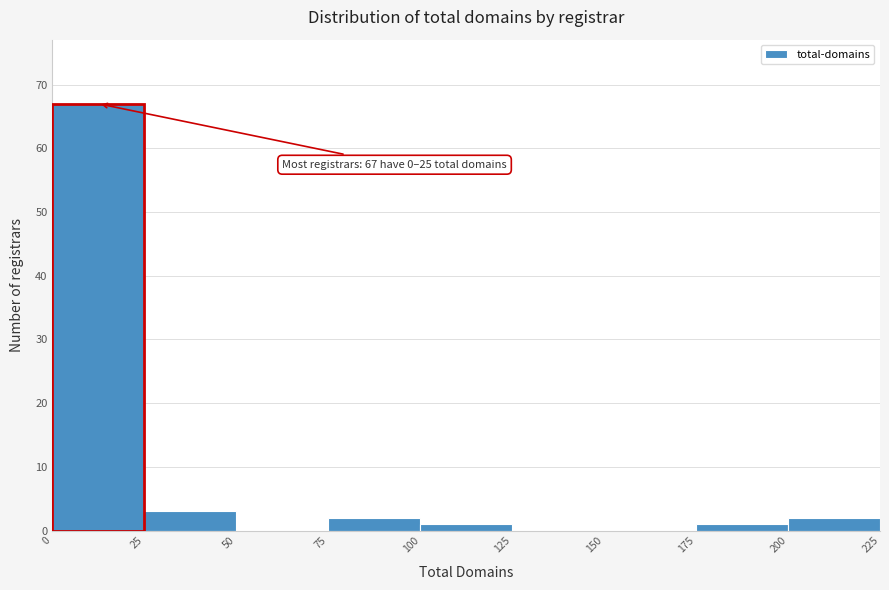

Which range on the x-axis has the tallest bar?

0 to 25